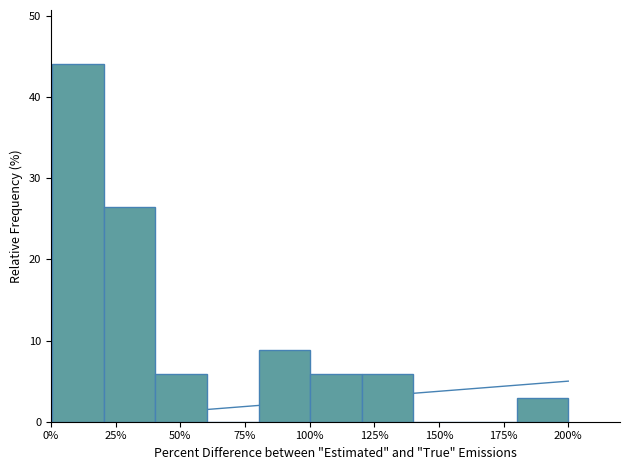

Read against the x-axis, roughly where is the centre of the tallest bar?

10